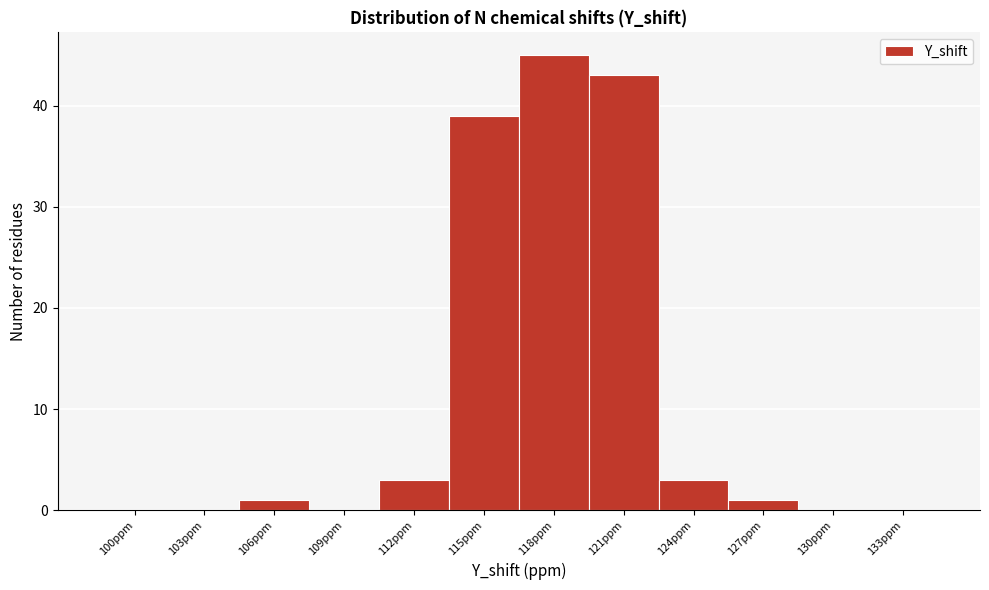

Reading left to right, what are all the values shown in this chart?

100ppm=0	103ppm=0	106ppm=1	109ppm=0	112ppm=3	115ppm=39	118ppm=45	121ppm=43	124ppm=3	127ppm=1	130ppm=0	133ppm=0